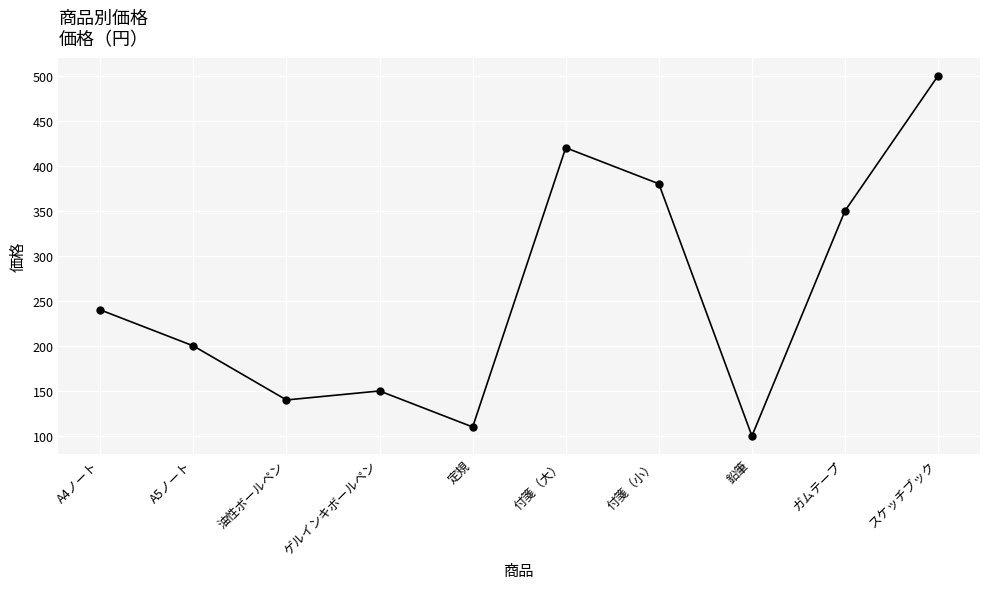

What is the value of the 4th point from the left?

150